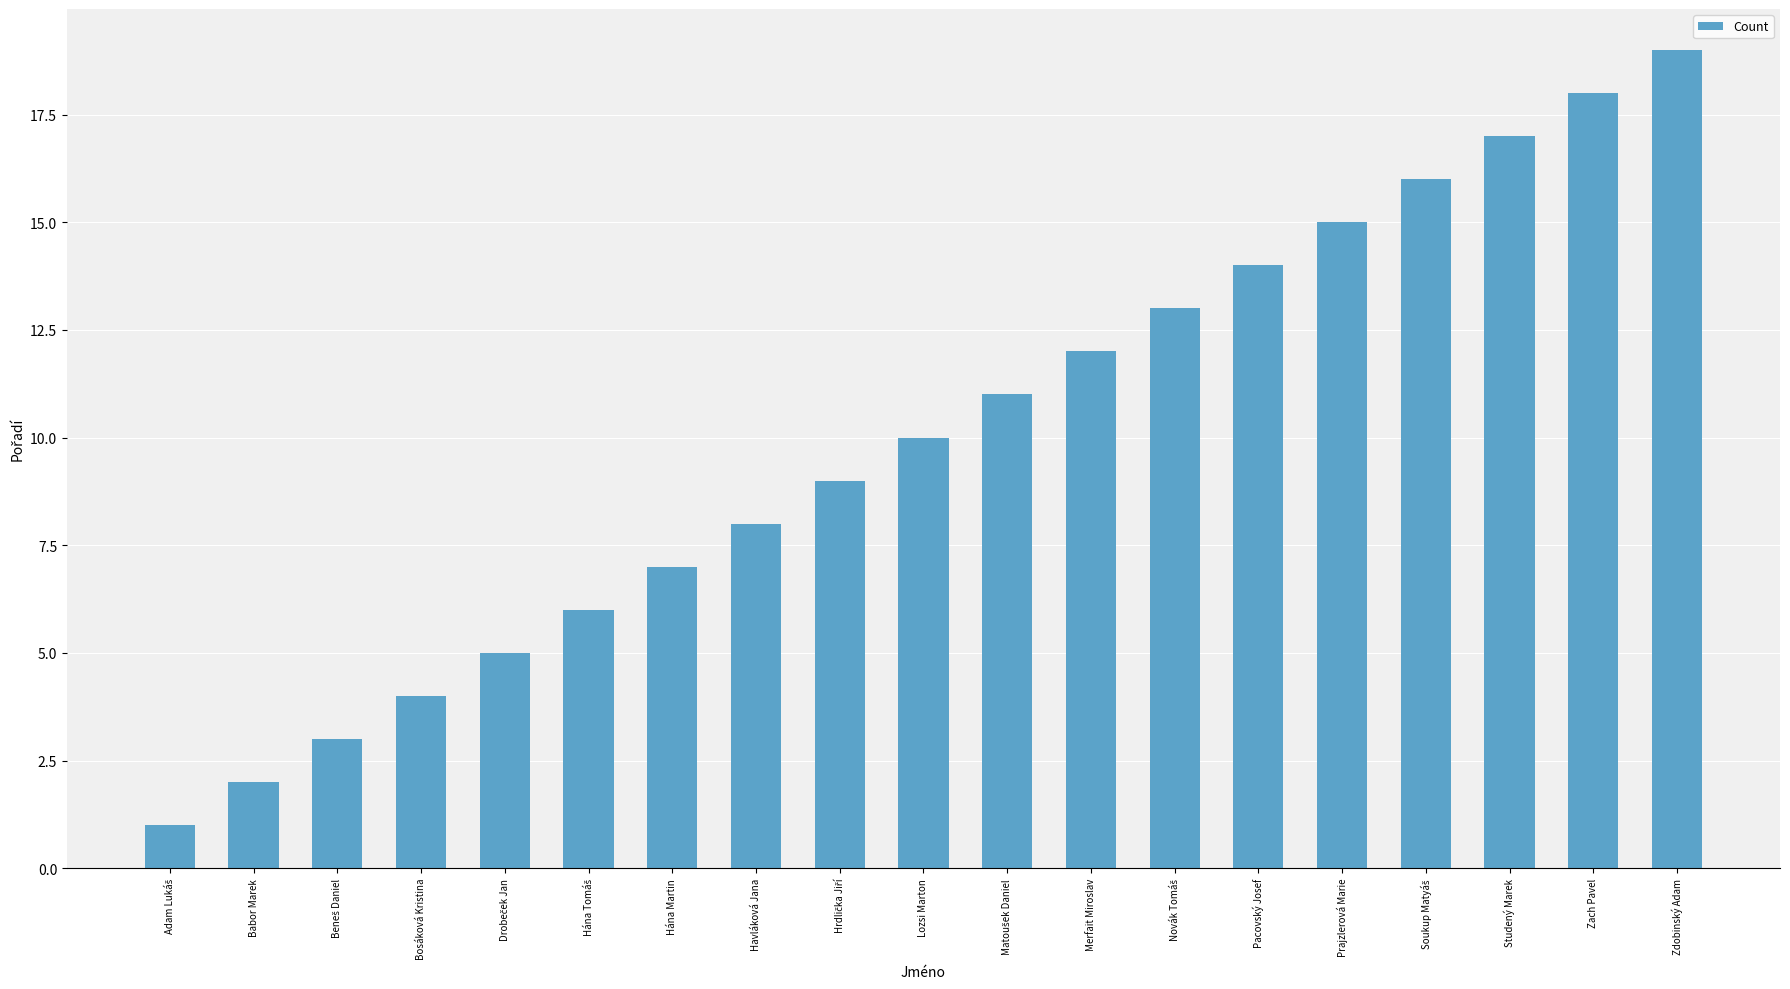

What position from the right is Zach Pavel?

2